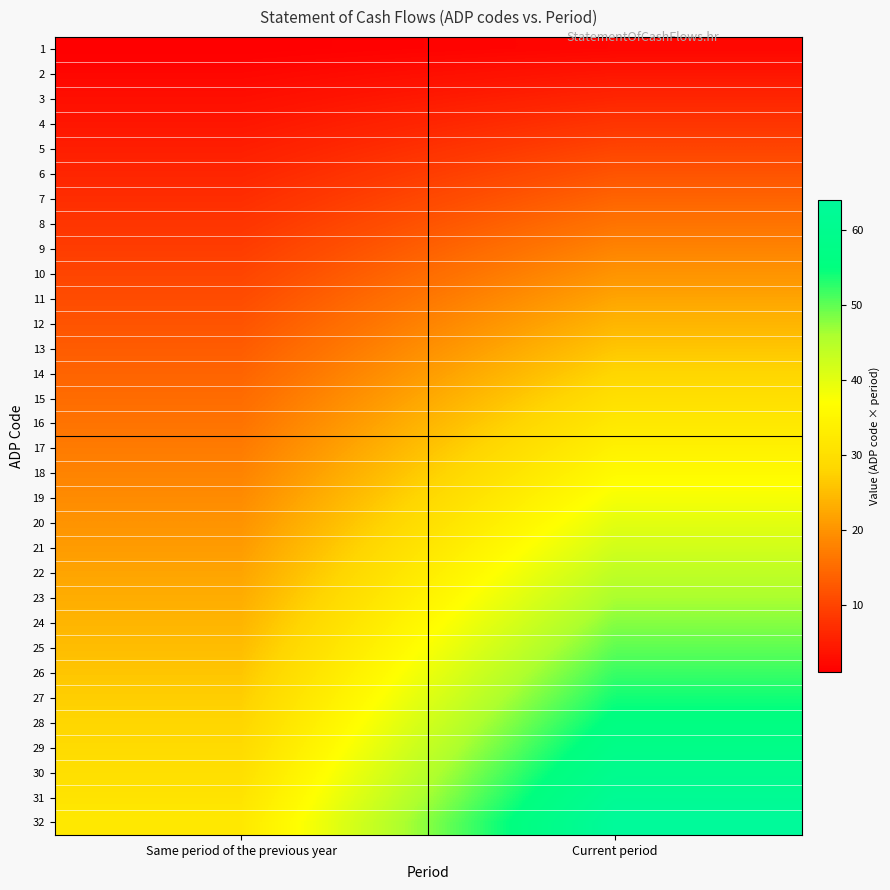

At how many categories does at least one series exceed 20?

2